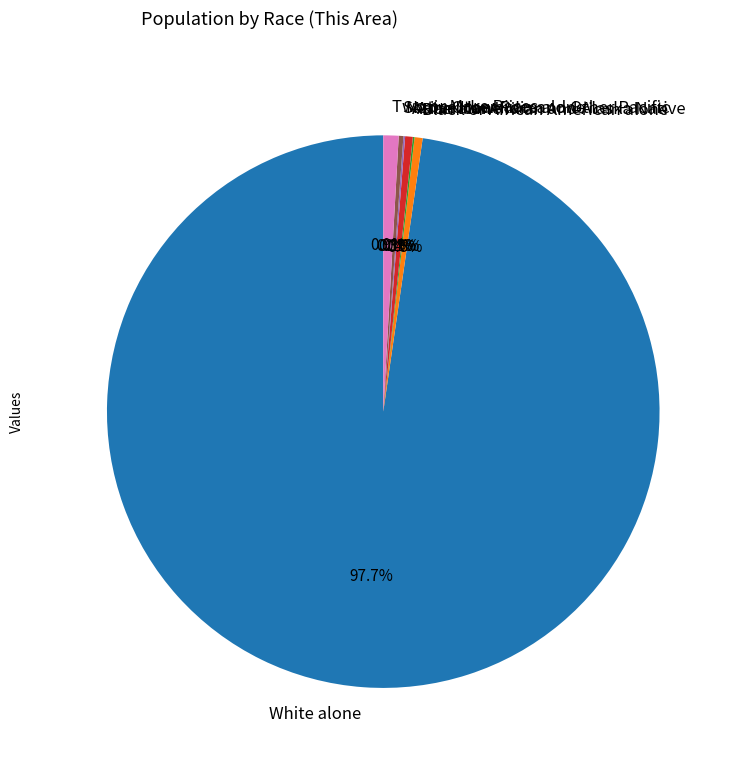

What is the majority slice?

White alone